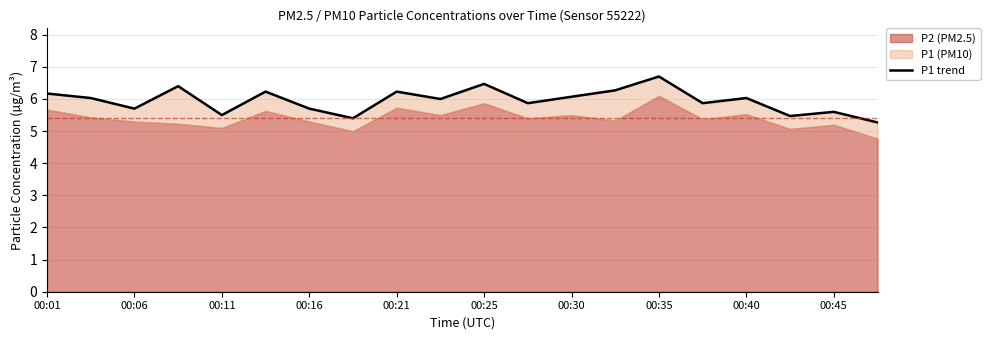

True or false: the data shows 2.2 at 15.

False